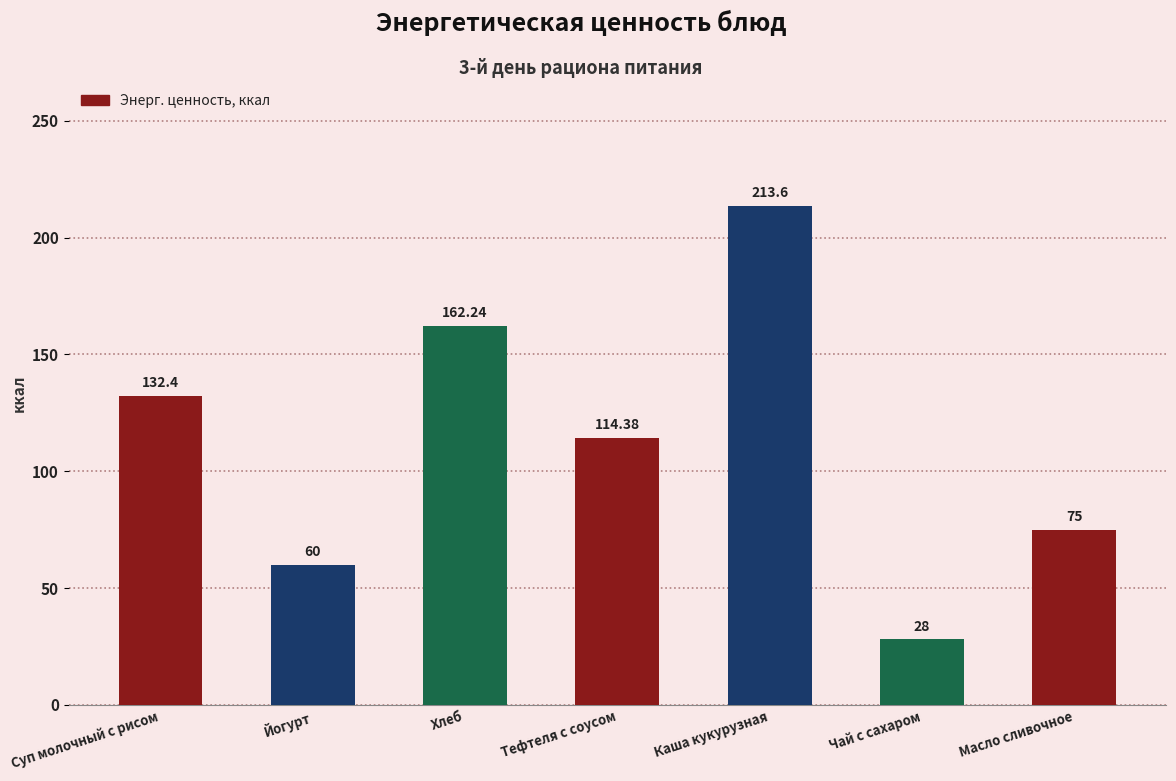

True or false: the data shows 162.2 at Хлеб.

True